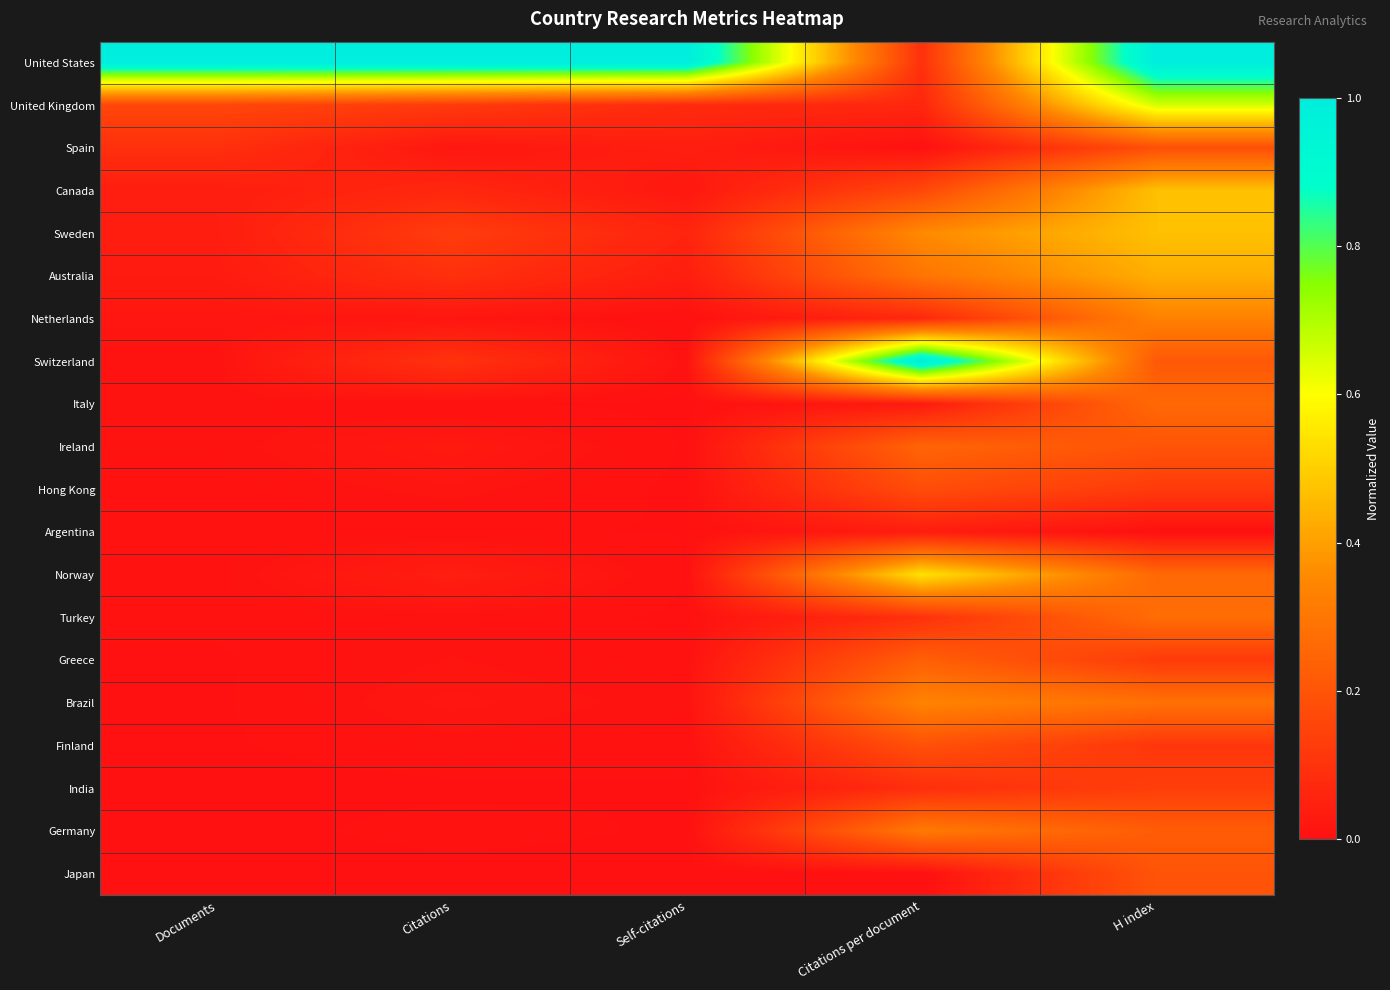

What is the total value across all series at Citations?

1.7